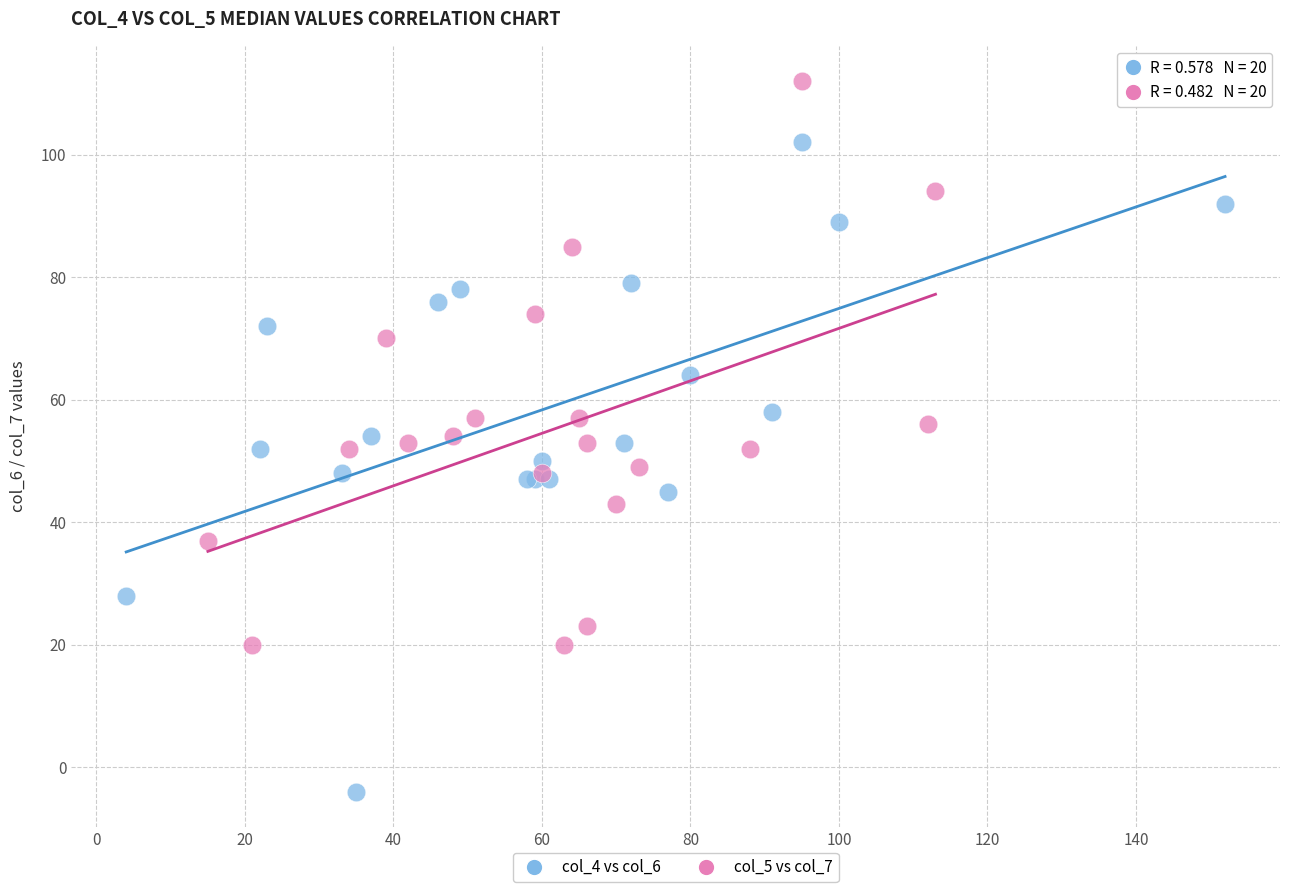

Which series reaches the maximum Y coordinate?

col_5 vs col_7